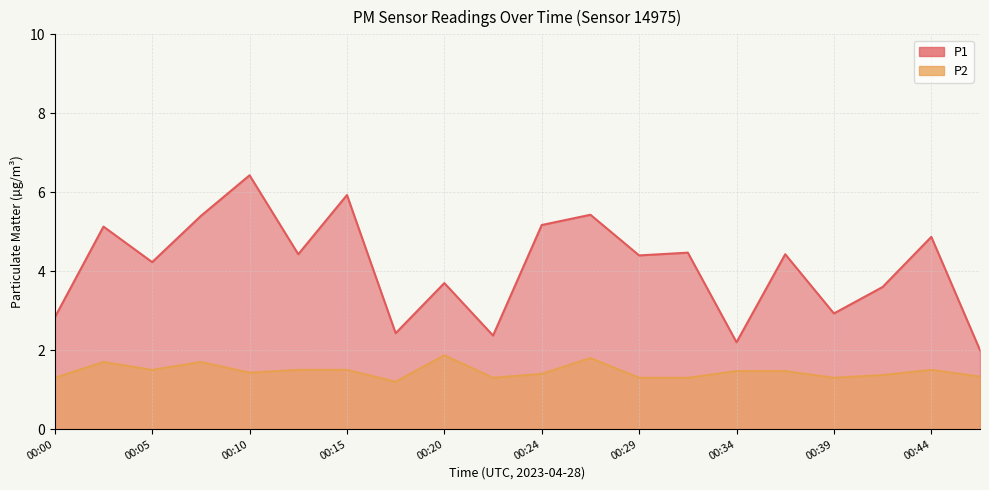

List the series in order of their overall mean, lowest first.

P2, P1